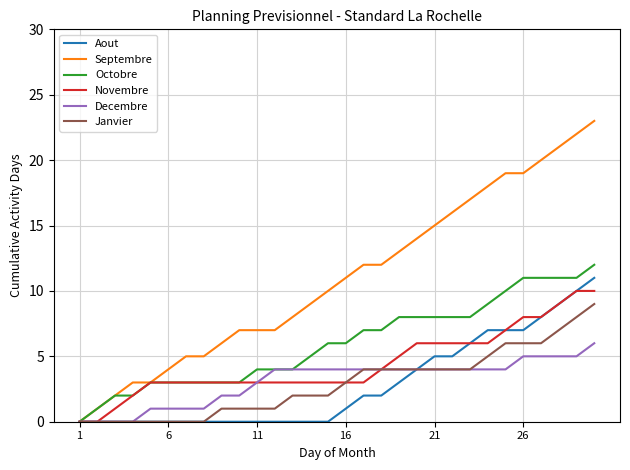

Which series has the largest total across all categories?

Septembre